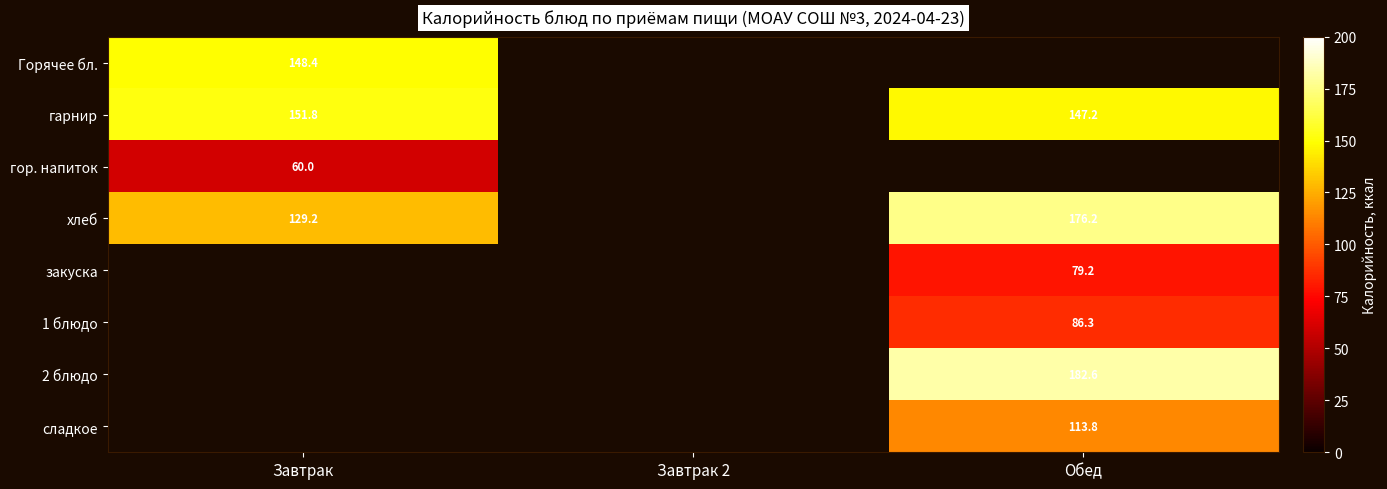

How many categories are shown in the chart?

3